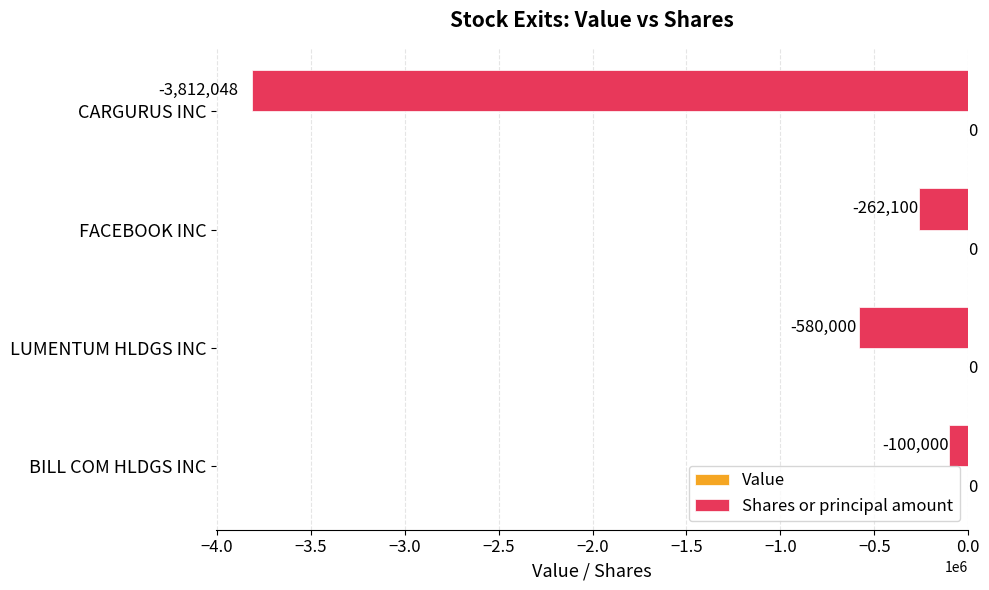

What is the change in value from LUMENTUM HLDGS INC to CARGURUS INC?

-3232048